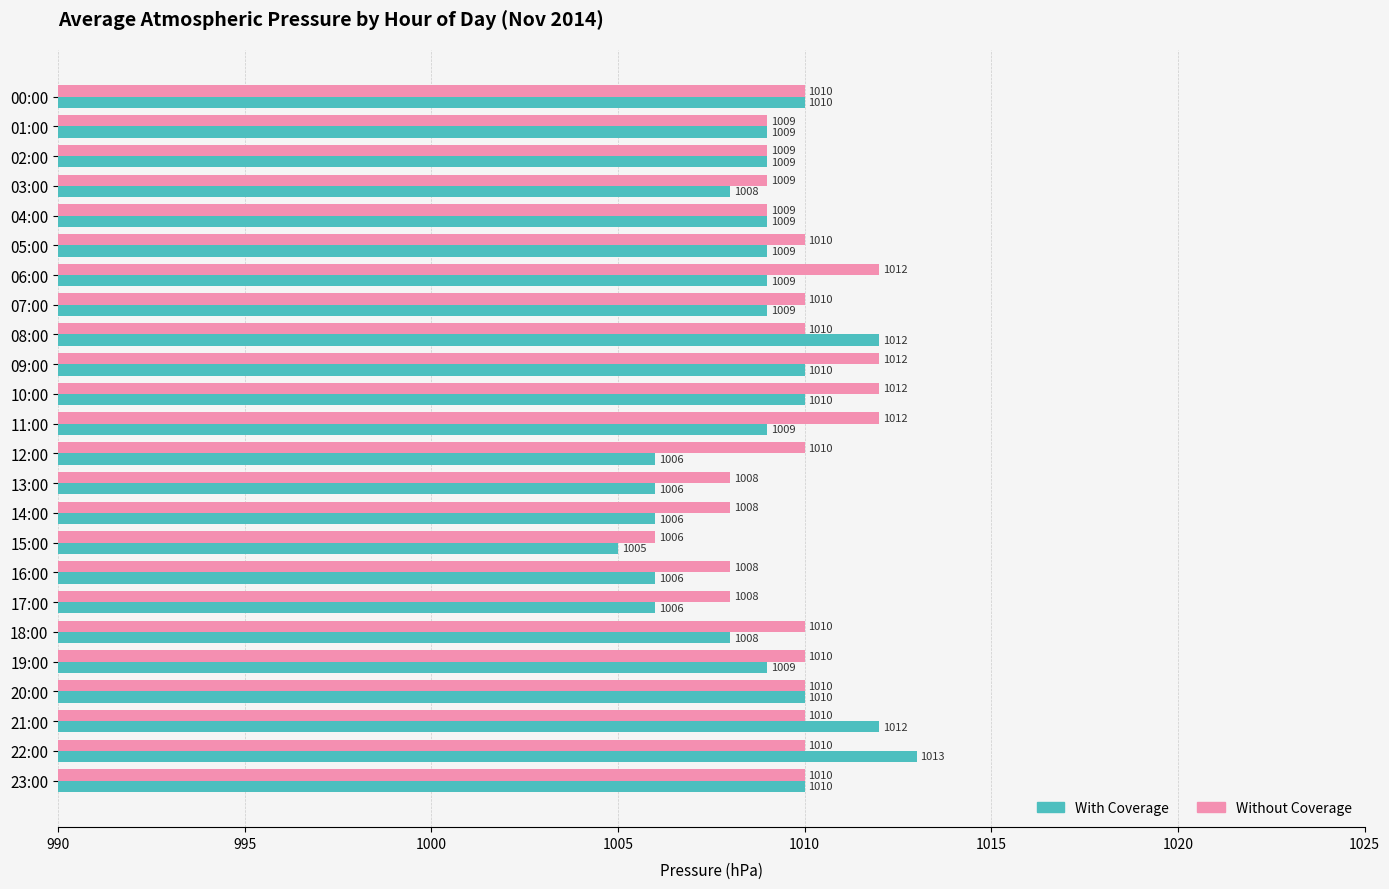

At 19:00, list the series in order from smallest to largest.

With Coverage, Without Coverage